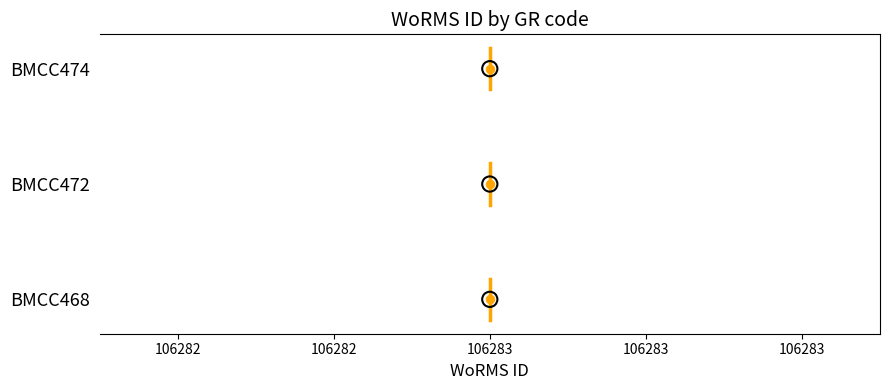

Which has a higher value, 106283 or 106283?

106283